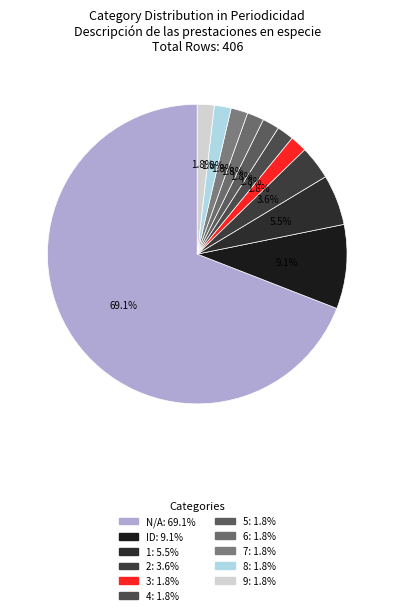

The 3 slice represents 2% of the pie. True or false?

True